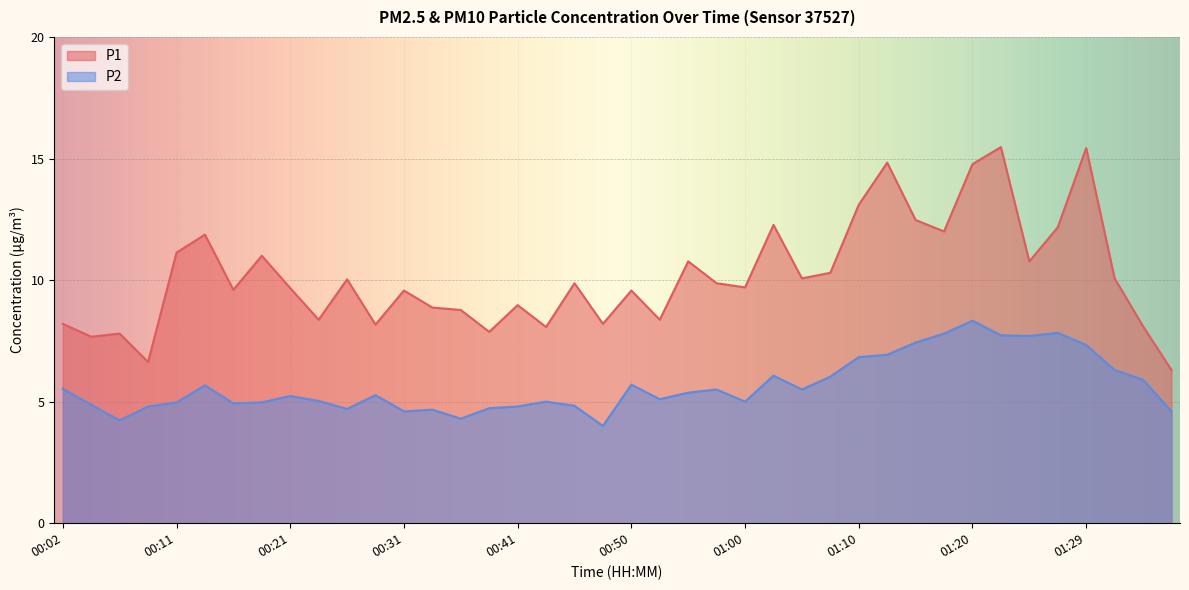

Is it true that P2 equals 7.7 at 01:22?

True